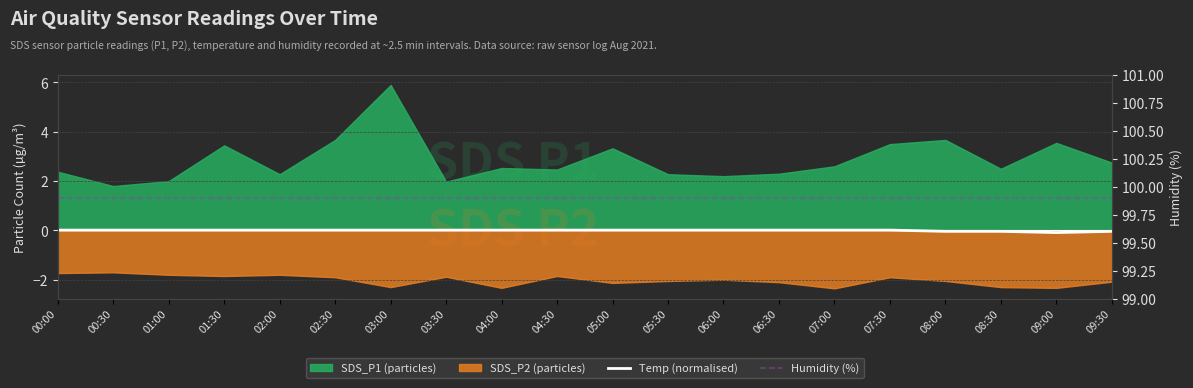

Which has a higher value, 09:00 or 08:30?

08:30